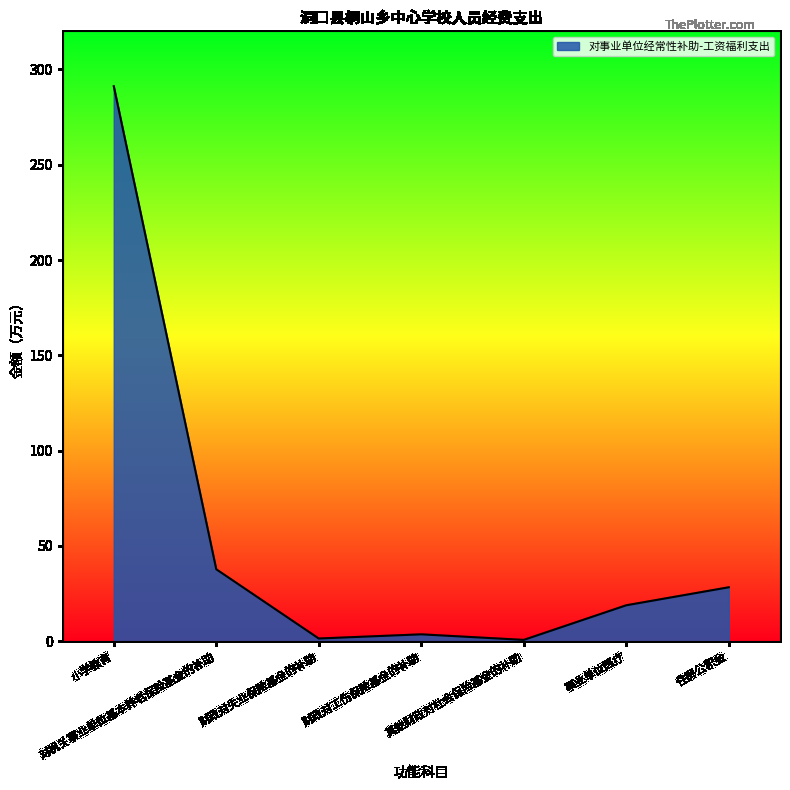

True or false: the data has more than 1 interior local peaks.

False